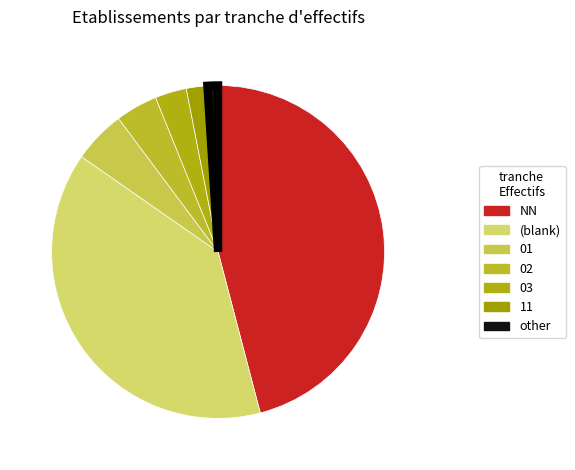

How many slices are in this pie chart?

7